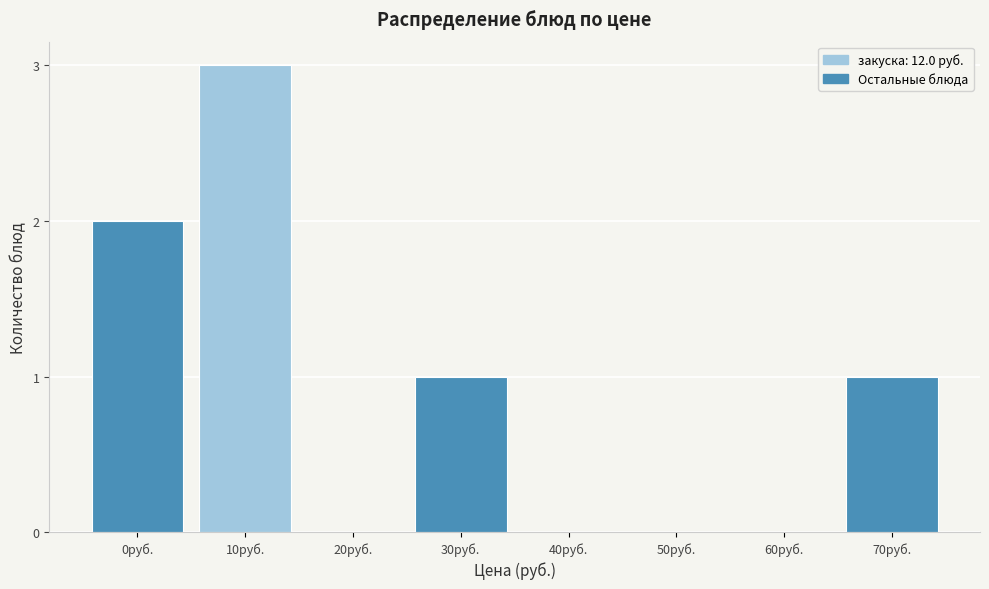

Reading left to right, transcribe all the data shown in this chart.

0руб.=2	10руб.=3	20руб.=0	30руб.=1	40руб.=0	50руб.=0	60руб.=0	70руб.=1